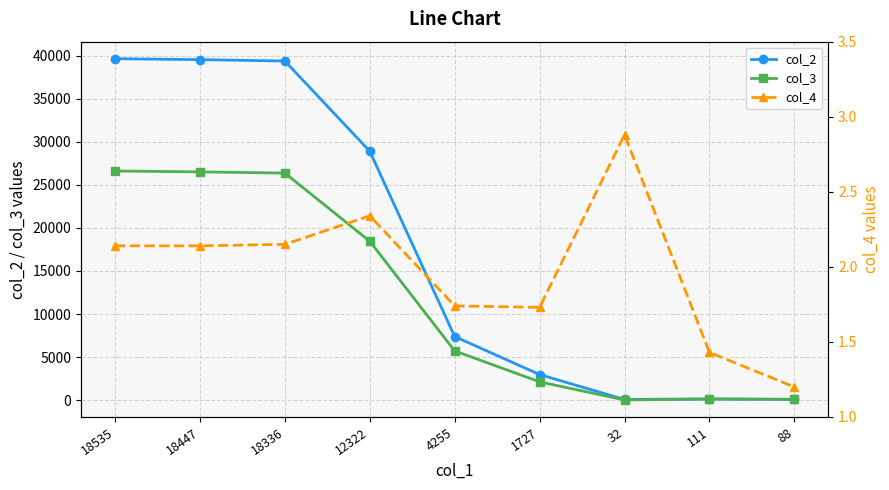

List the labels in order of col_2 value, smallest first.

32, 88, 111, 1727, 4255, 12322, 18336, 18447, 18535